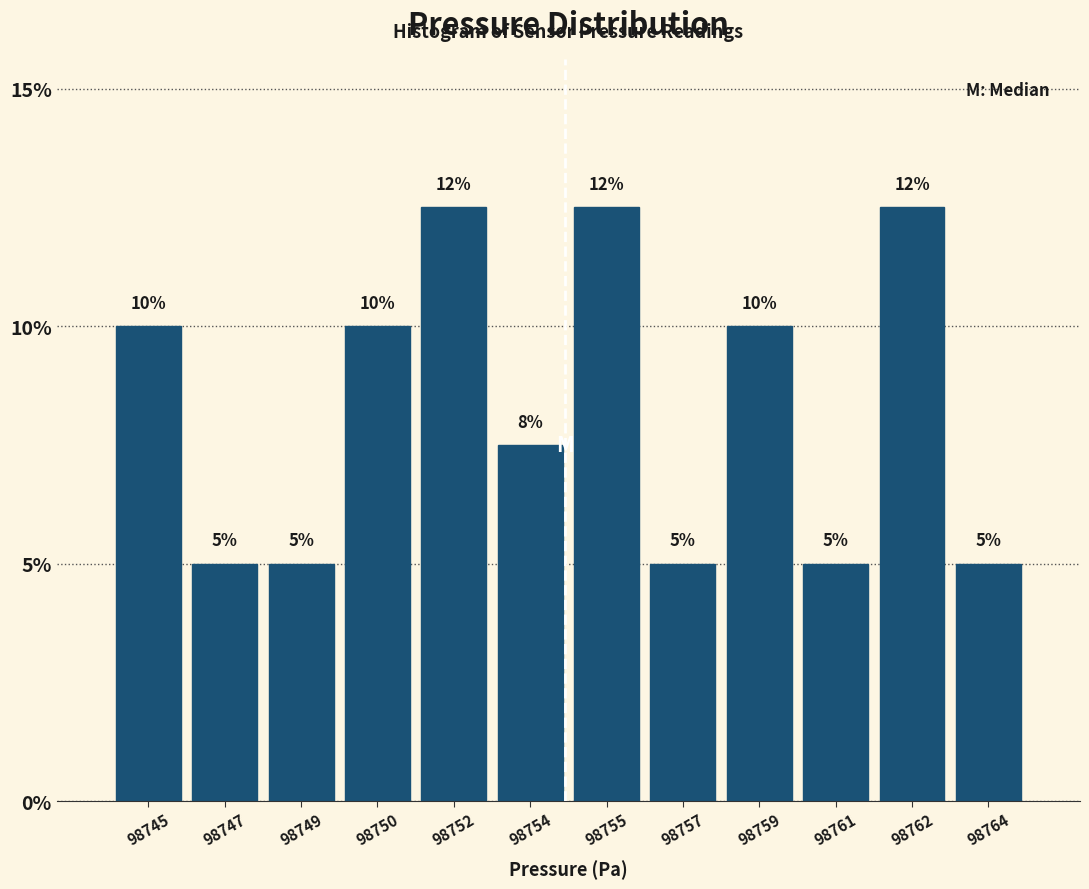

What is the minimum value shown in the chart?

5.0